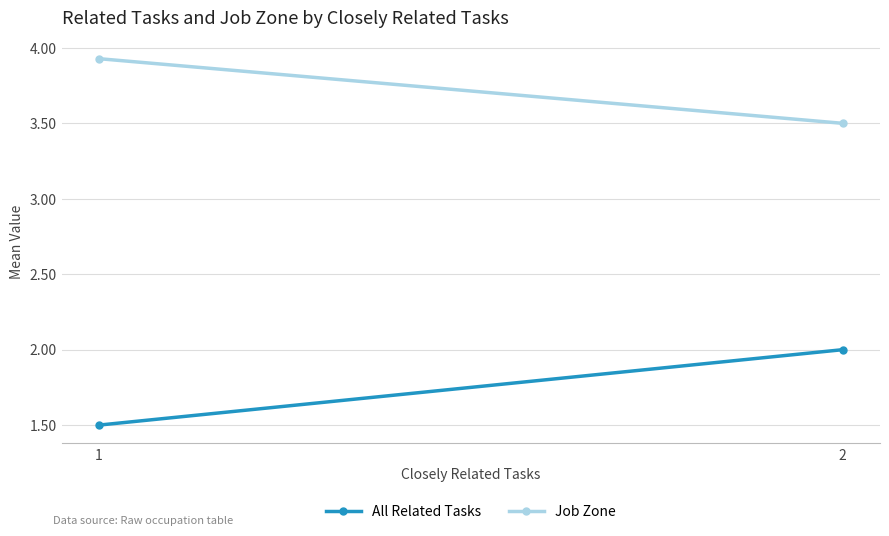

Reading left to right, extract all data points from this chart.

All Related Tasks: 1=1.5	2=2.0
Job Zone: 1=3.9	2=3.5